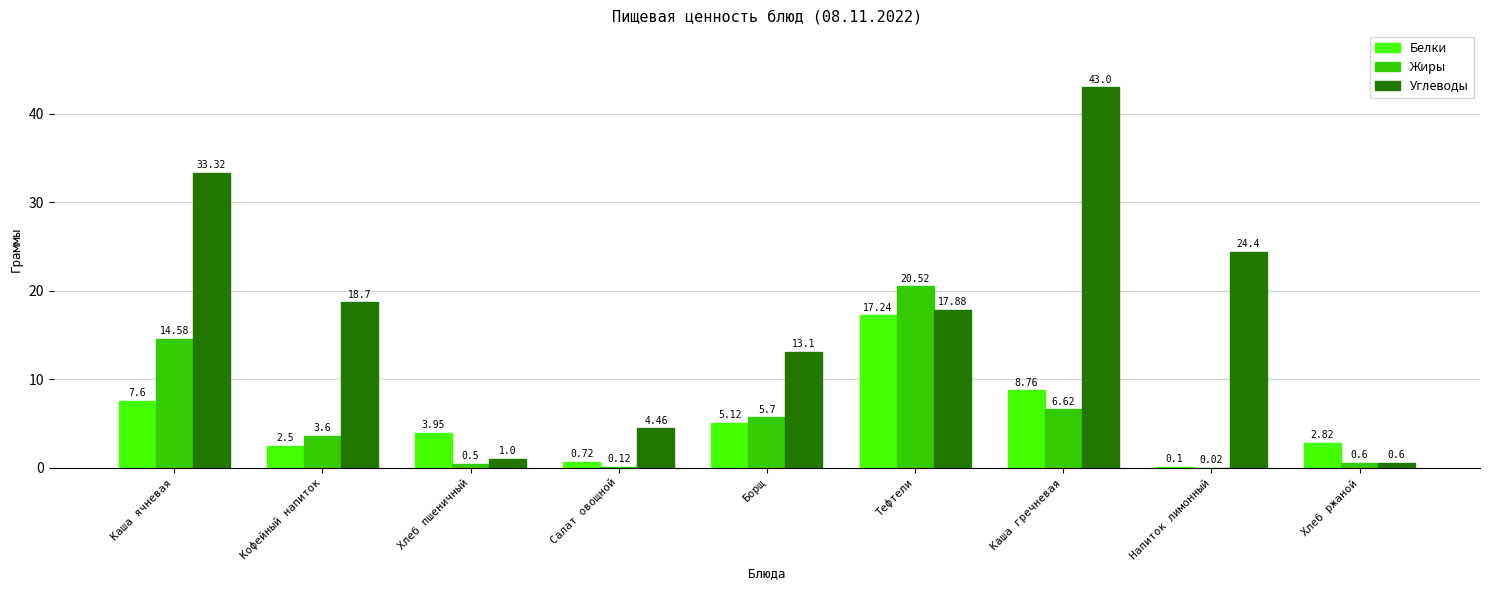

Is the value of Углеводы at Салат овощной greater than the value of Жиры at Каша ячневая?

No